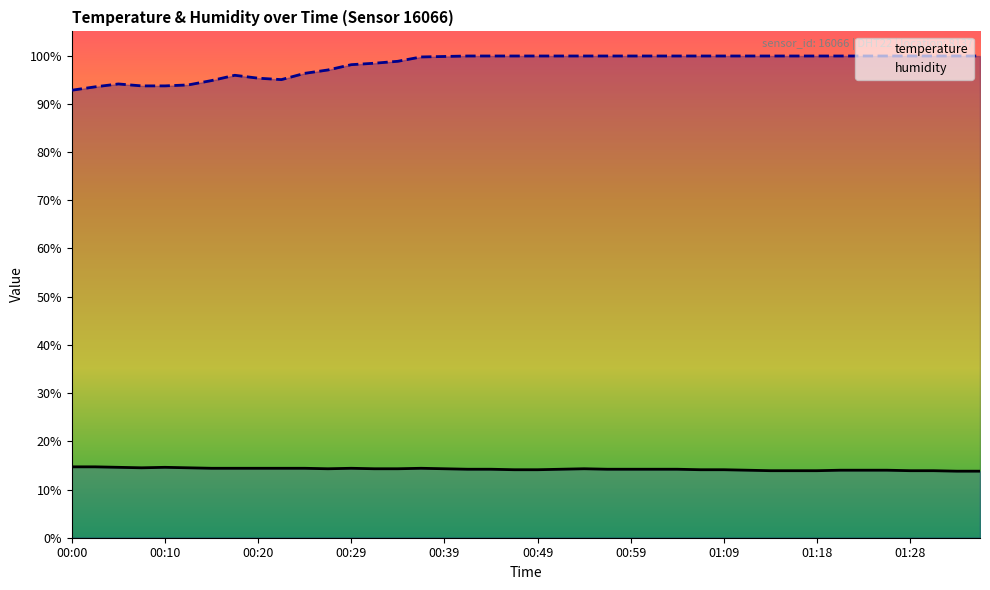

What is the average value of the temperature series?

14.2